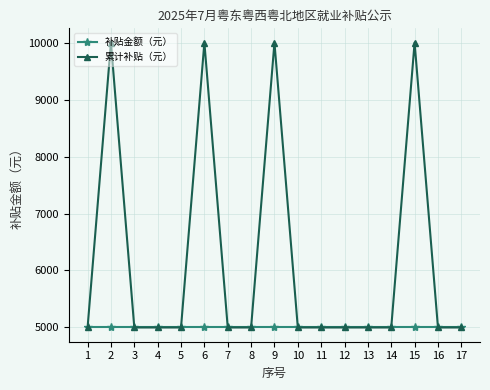

Is it true that 补贴金额（元） equals 8325 at 15?

False